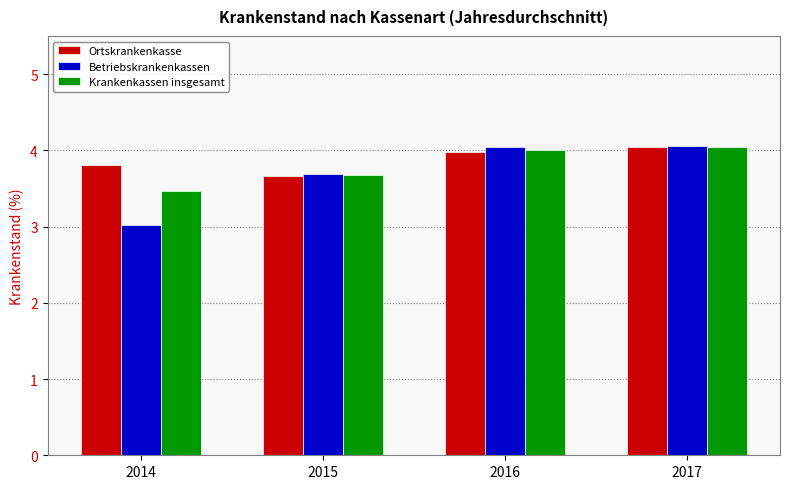

Which series has the largest total across all categories?

Ortskrankenkasse